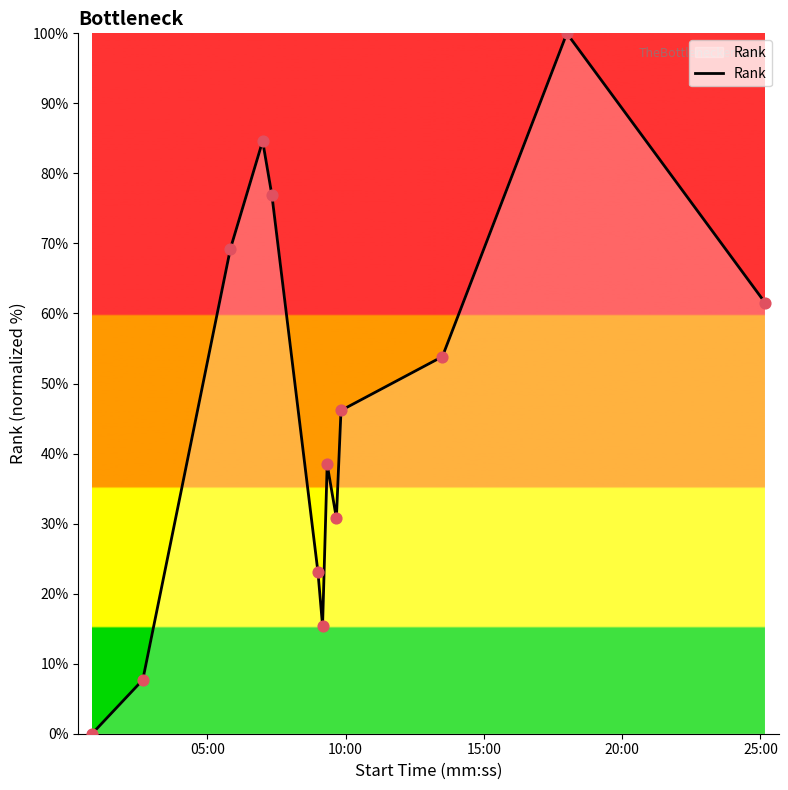

What is the difference between the maximum and minimum values?

100.0